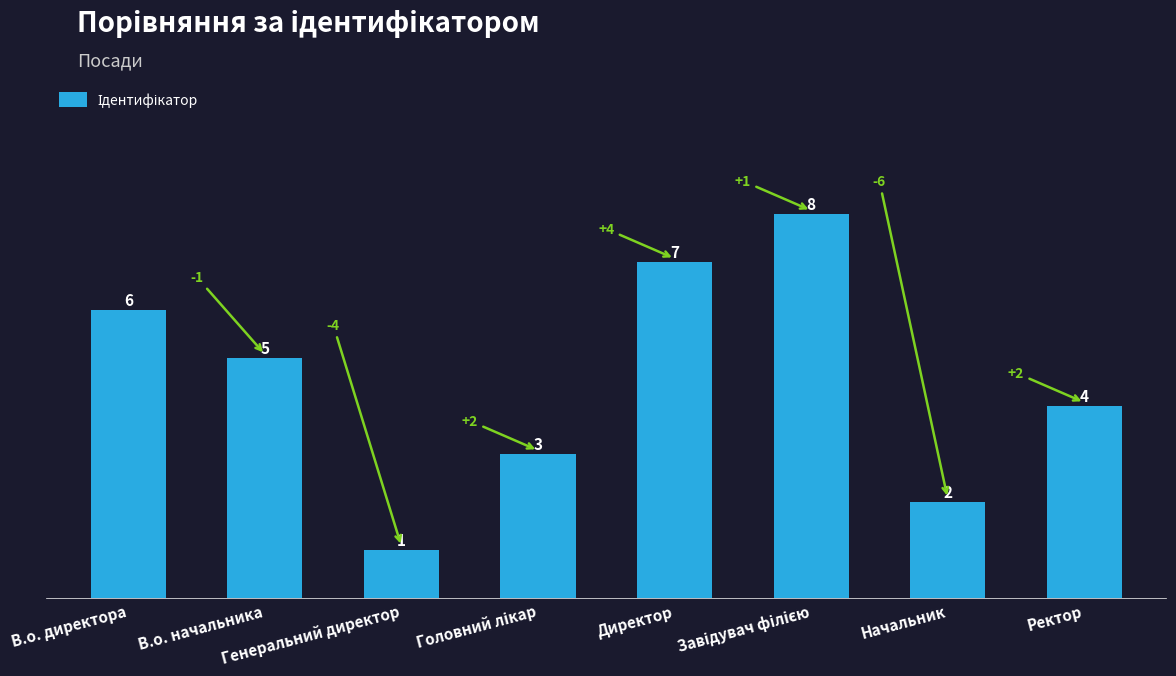

How many values are between 3 and 7?

5